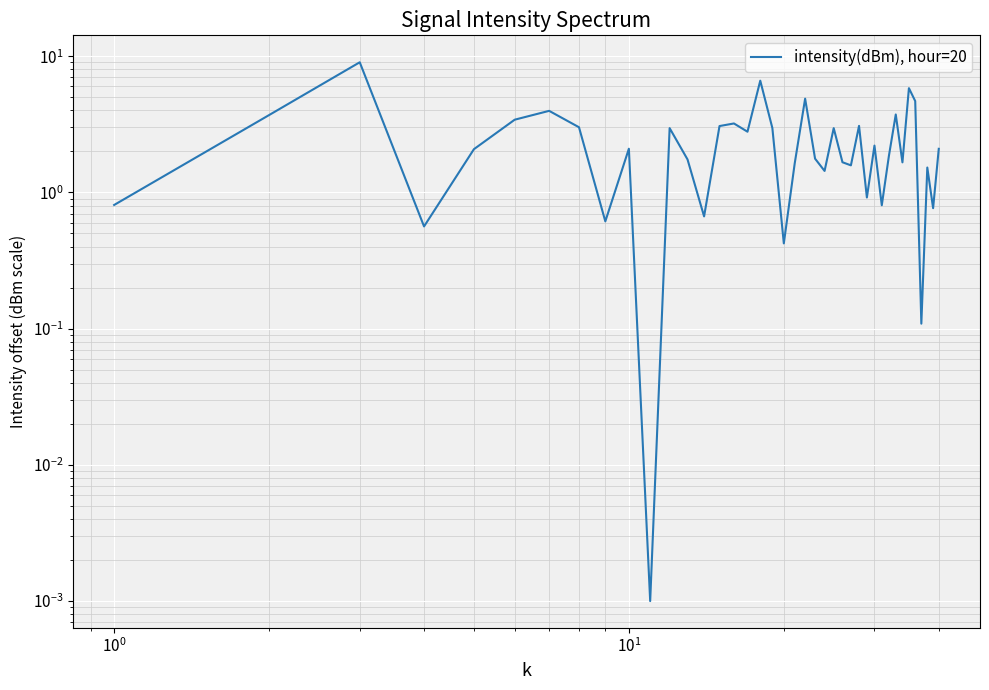

Is it true that the value at 12 is 2.5?

False